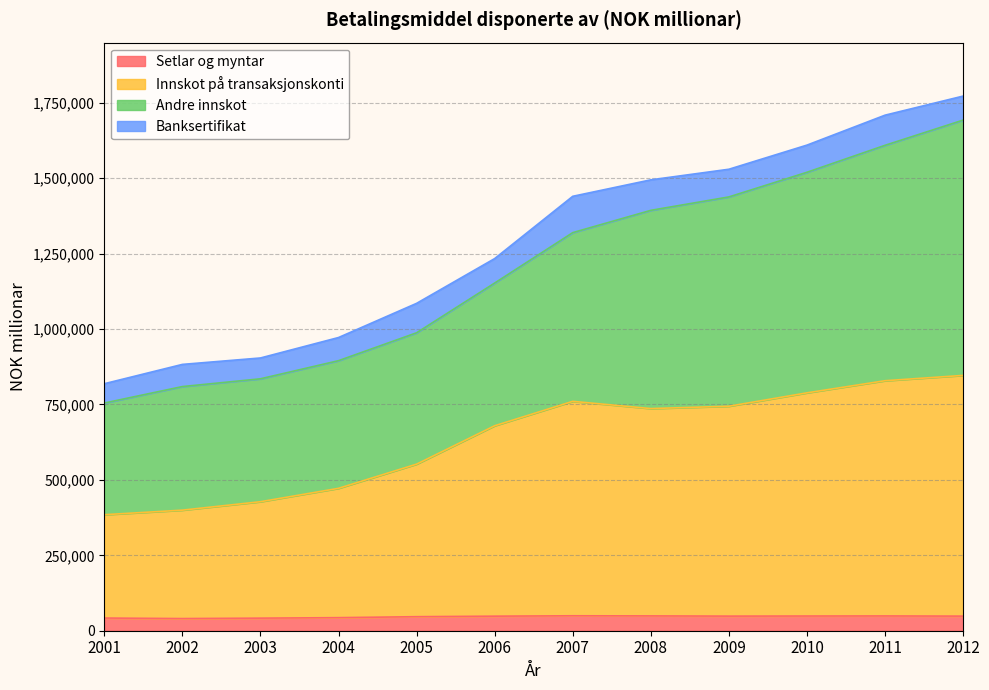

At which category does Setlar og myntar reach its first local valley?

2002